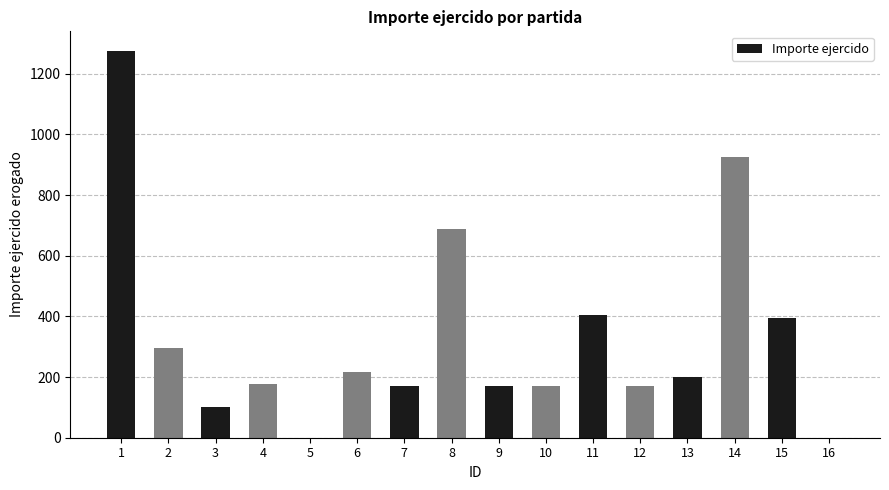

What value does the data have at 11?

404.0